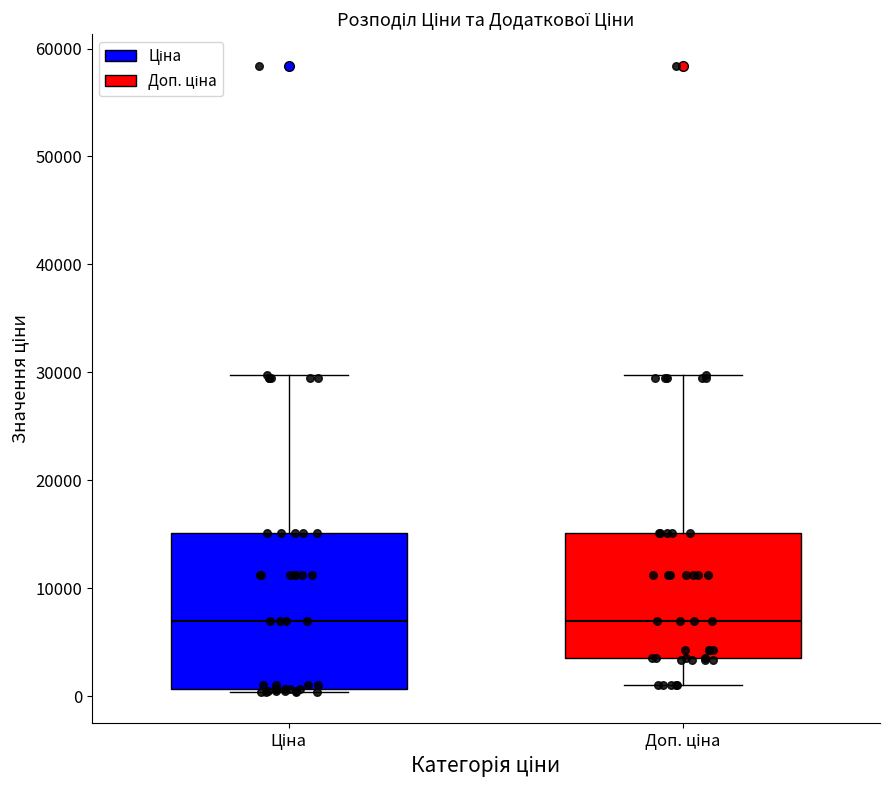

Where is the upper edge of the box for Ціна on the y-axis? The values are not printed on the chart, so give them approximately, as read against the axis.

15000